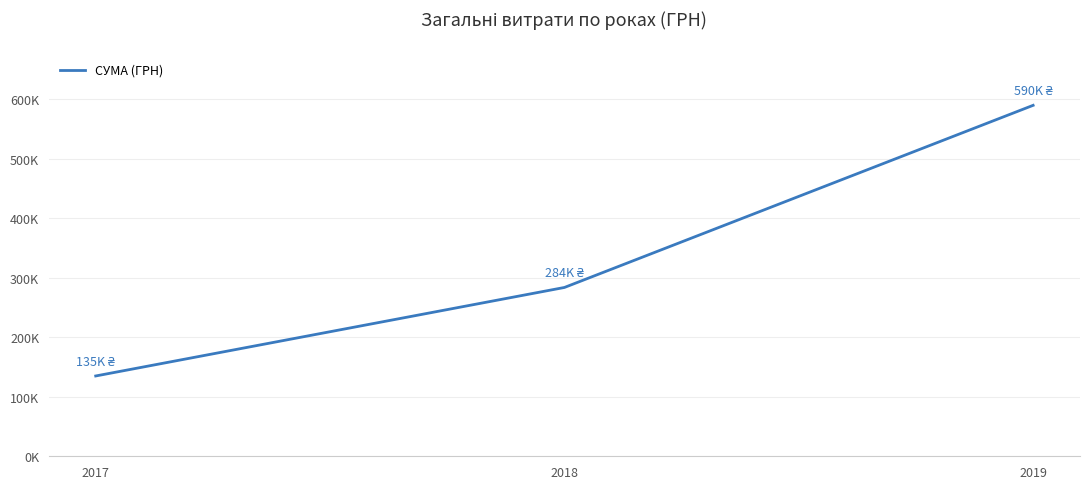

Approximately how many times larger is the value at 2019 compared to 2018?

2.1